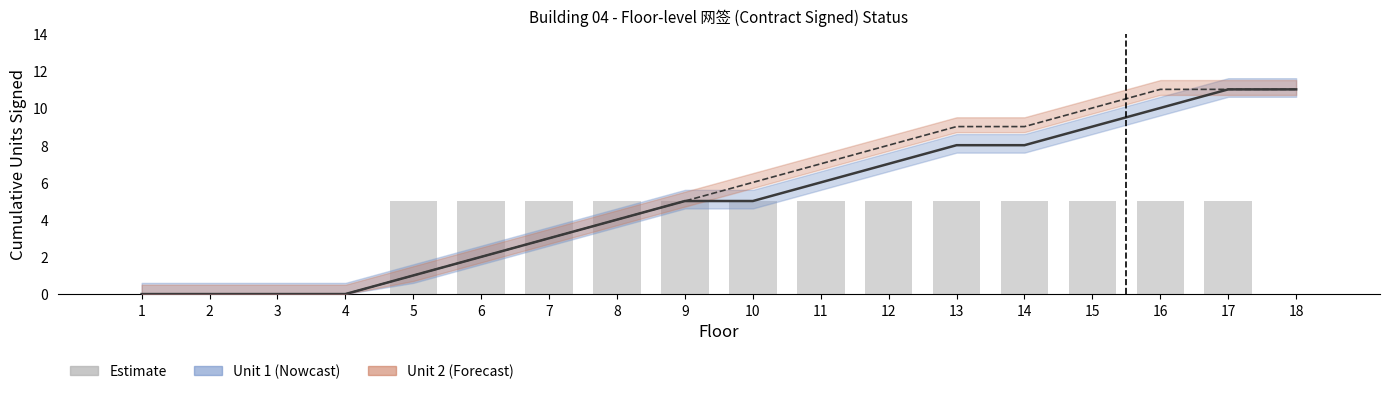

What is the greatest value displayed?

11